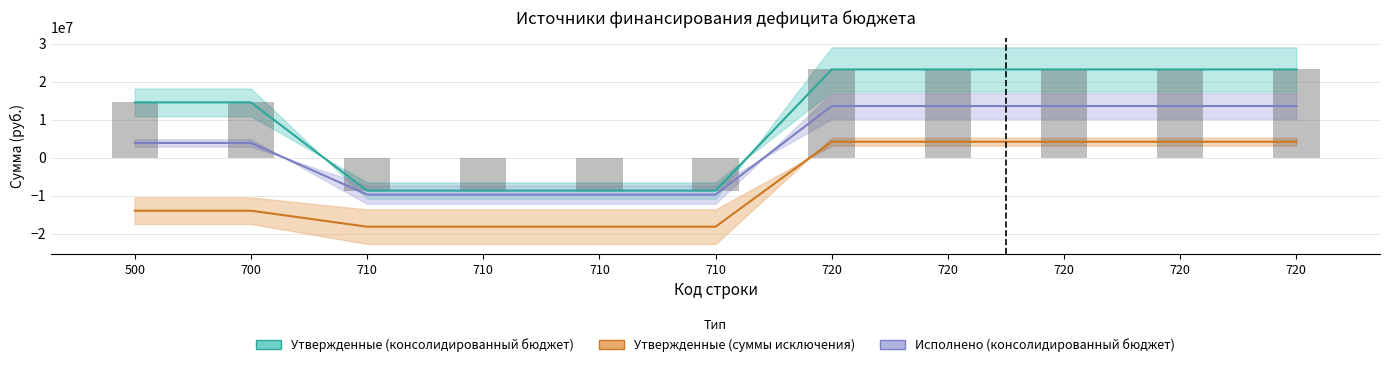

What is the difference between the Утвержденные (суммы исключения) values at 710 and 720?

22370400.0